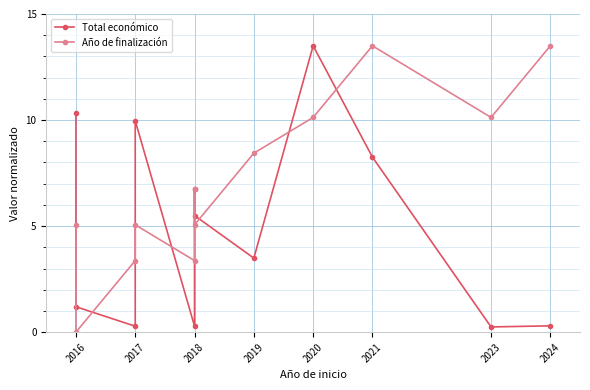

Reading right to left, list all the values displayed in this chart.

Total económico: 0.3	0.2	8.3	13.5	3.5	5.5	6.8	0.3	10.0	0.3	1.2	10.3
Año de finalización: 13.5	10.1	13.5	10.1	8.4	5.1	6.8	3.4	5.1	3.4	0.0	5.1